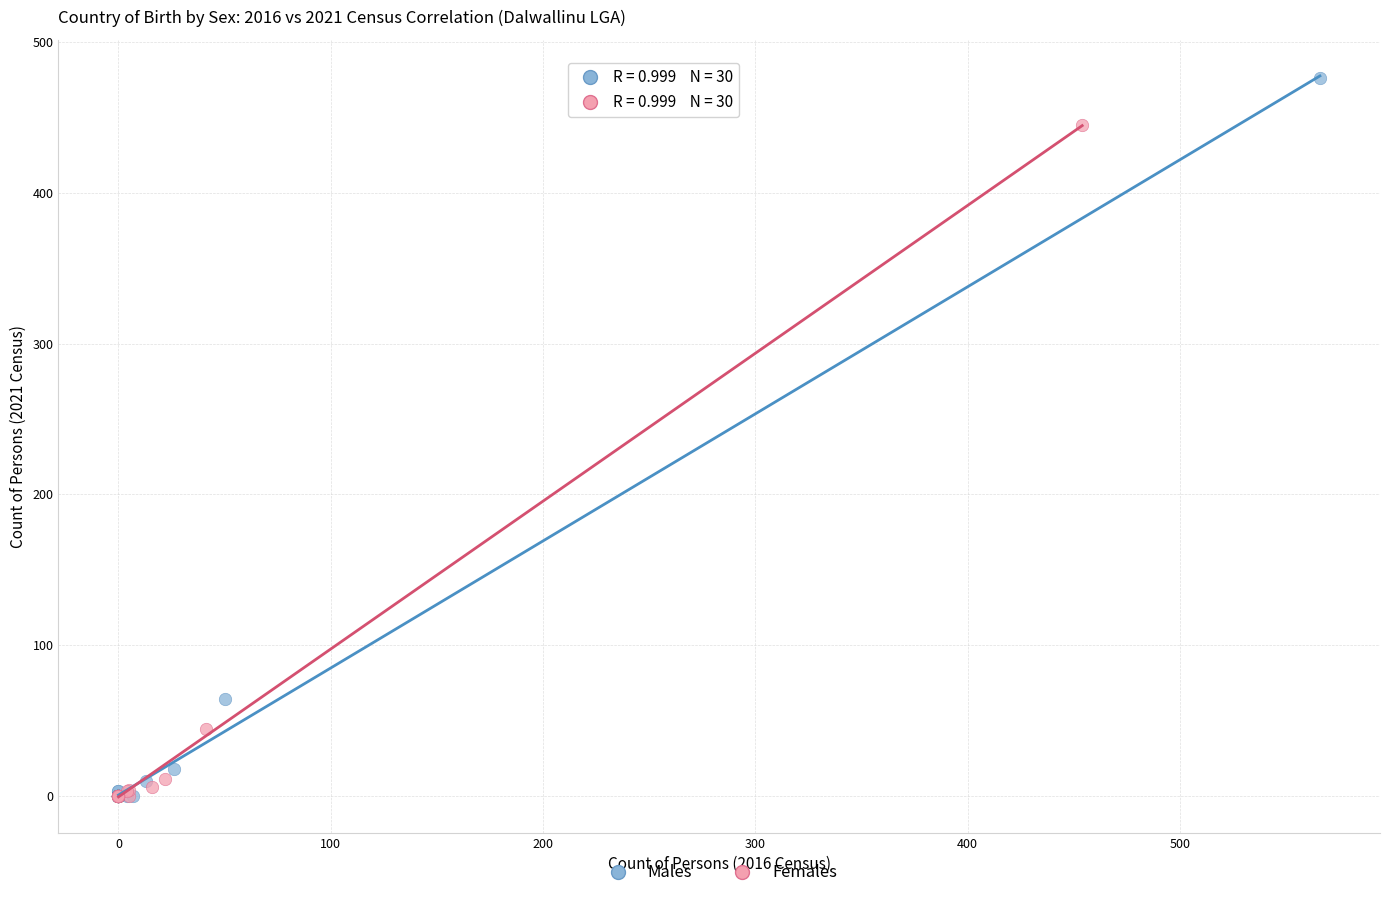

Which series has the largest Y range (max minus min)?

Males